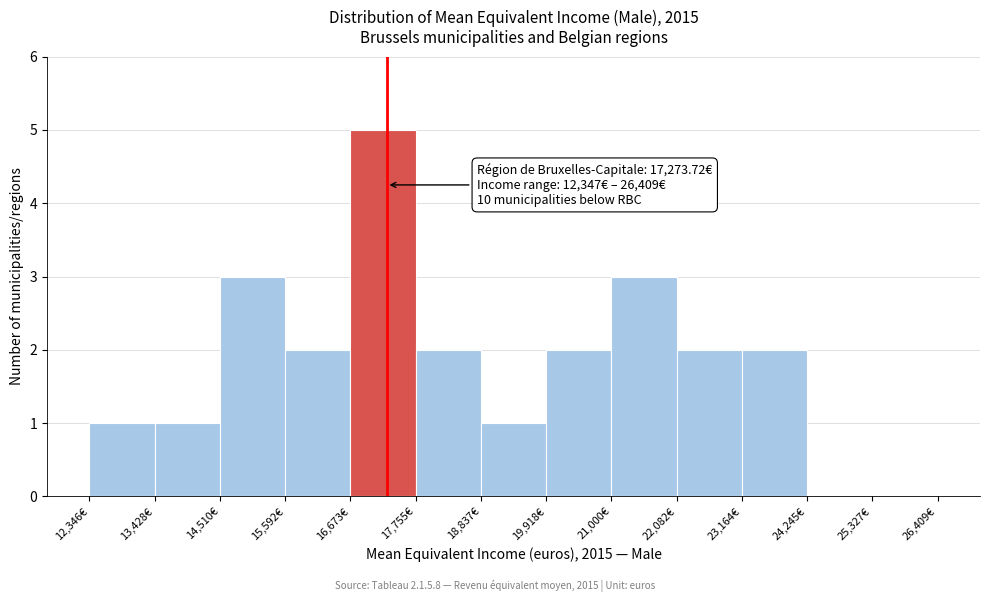

Over which range of the x-axis is the bar tallest?

16600 to 17800